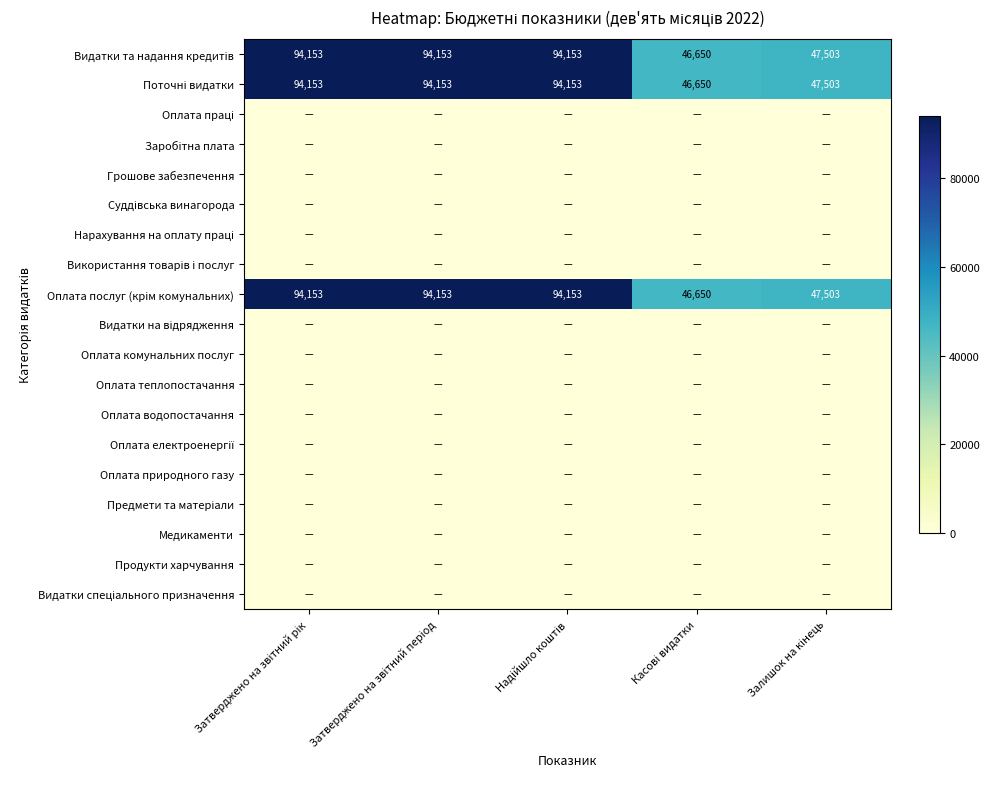

At which category is the sum across all series the highest?

Затверджено на звітний рік